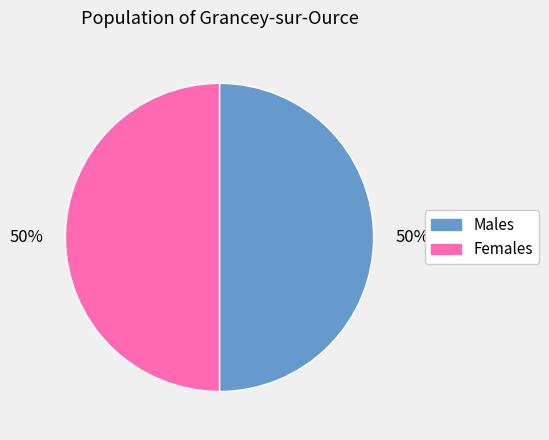

The Females slice represents 50% of the pie. True or false?

True